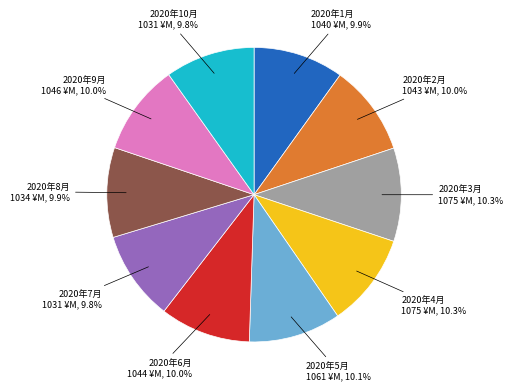

Is there any slice that represents more than half of the pie?

No